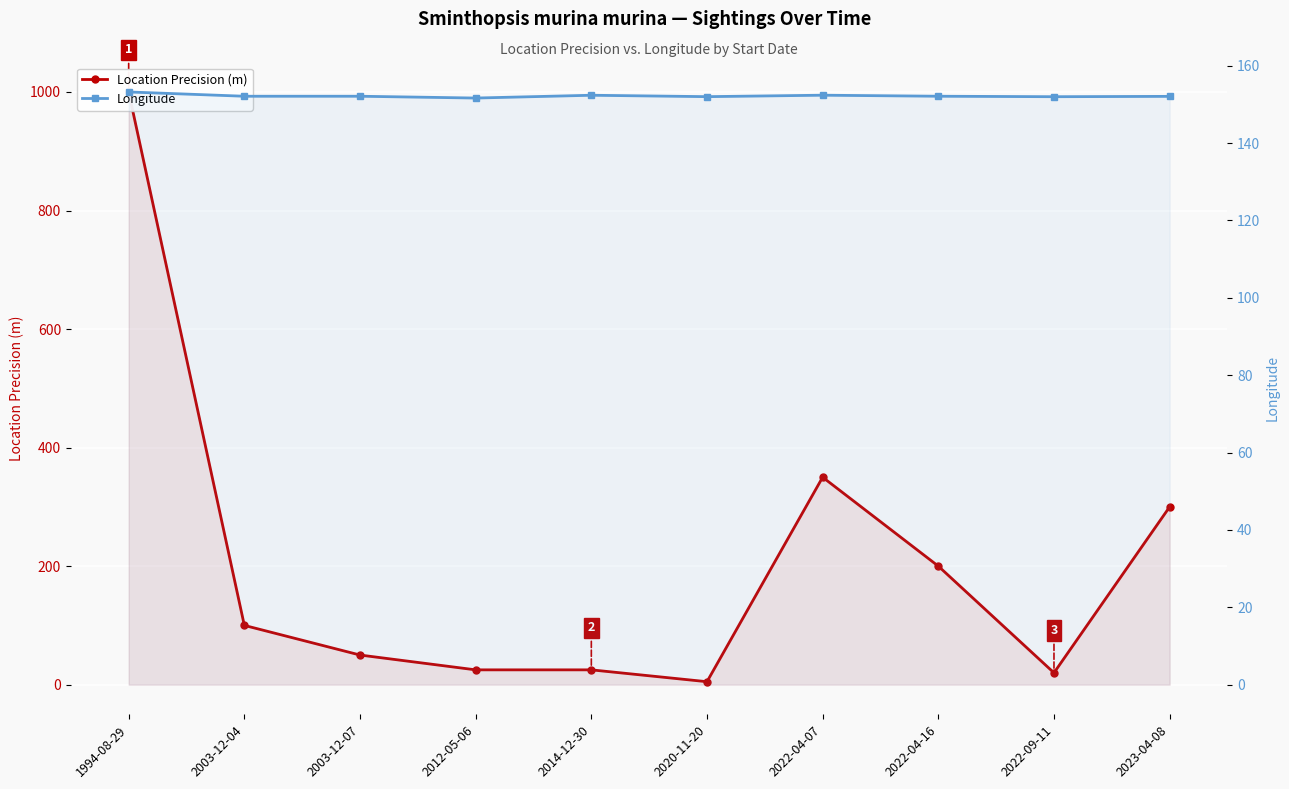

Which series changed the most between 1994-08-29 and 2022-04-16?

Location Precision (m)